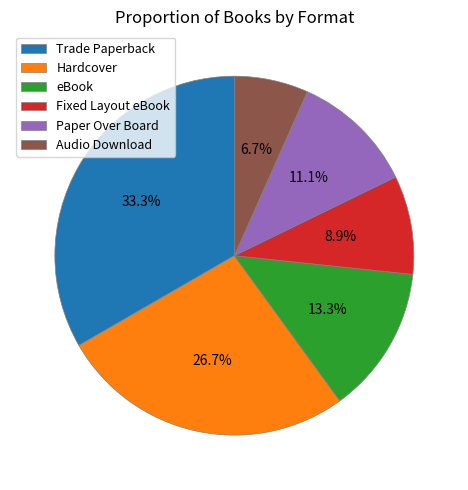

Combined, what portion of the pie is eBook and Audio Download?

20.0%